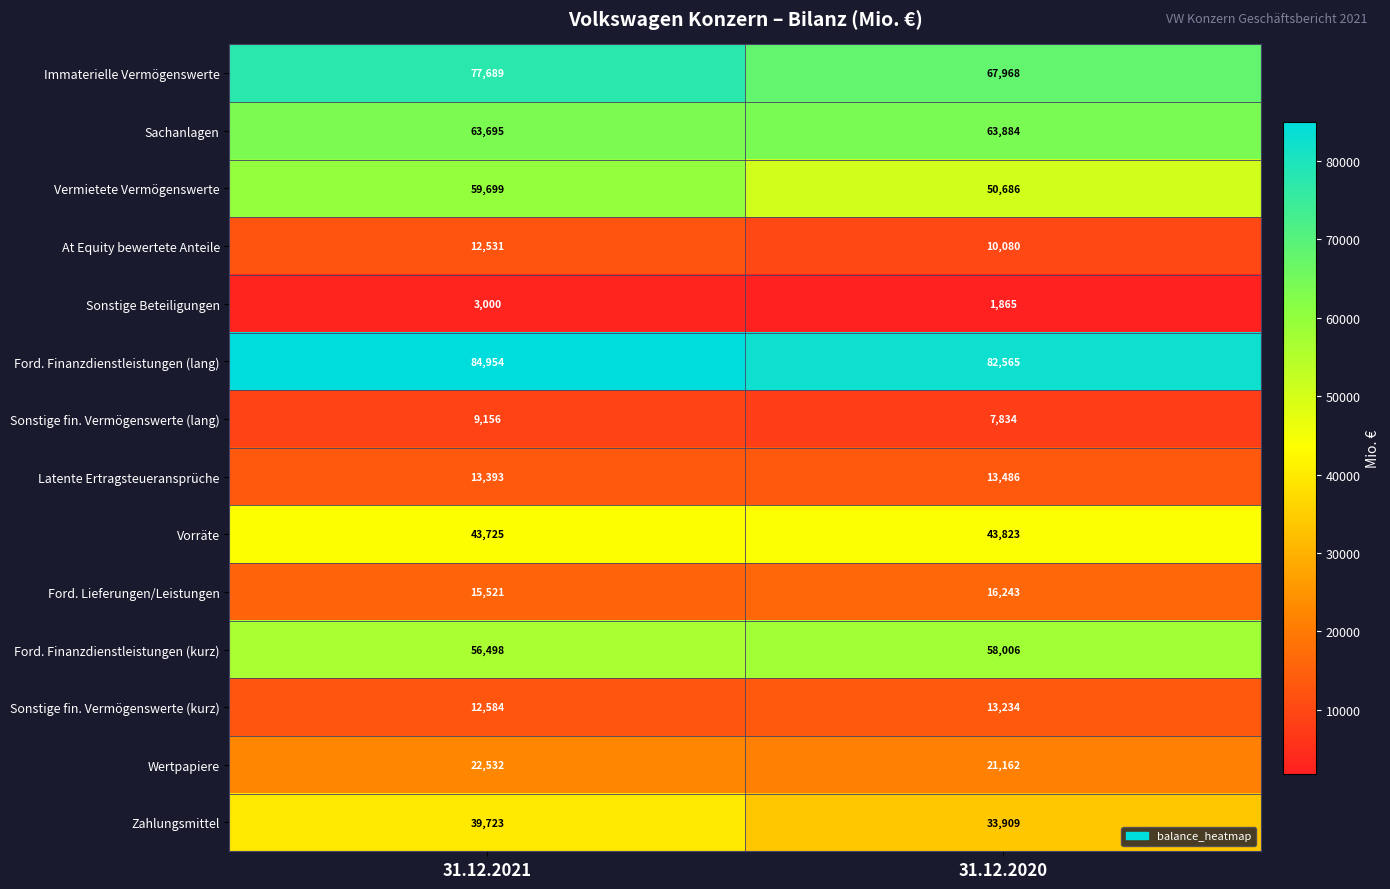

Reading left to right, what are all the values shown in this chart?

Immaterielle Vermögenswerte: 31.12.2021=77689	31.12.2020=67968
Sachanlagen: 31.12.2021=63695	31.12.2020=63884
Vermietete Vermögenswerte: 31.12.2021=59699	31.12.2020=50686
At Equity bewertete Anteile: 31.12.2021=12531	31.12.2020=10080
Sonstige Beteiligungen: 31.12.2021=3000	31.12.2020=1865
Ford. Finanzdienstleistungen (lang): 31.12.2021=84954	31.12.2020=82565
Sonstige fin. Vermögenswerte (lang): 31.12.2021=9156	31.12.2020=7834
Latente Ertragsteueransprüche: 31.12.2021=13393	31.12.2020=13486
Vorräte: 31.12.2021=43725	31.12.2020=43823
Ford. Lieferungen/Leistungen: 31.12.2021=15521	31.12.2020=16243
Ford. Finanzdienstleistungen (kurz): 31.12.2021=56498	31.12.2020=58006
Sonstige fin. Vermögenswerte (kurz): 31.12.2021=12584	31.12.2020=13234
Wertpapiere: 31.12.2021=22532	31.12.2020=21162
Zahlungsmittel: 31.12.2021=39723	31.12.2020=33909